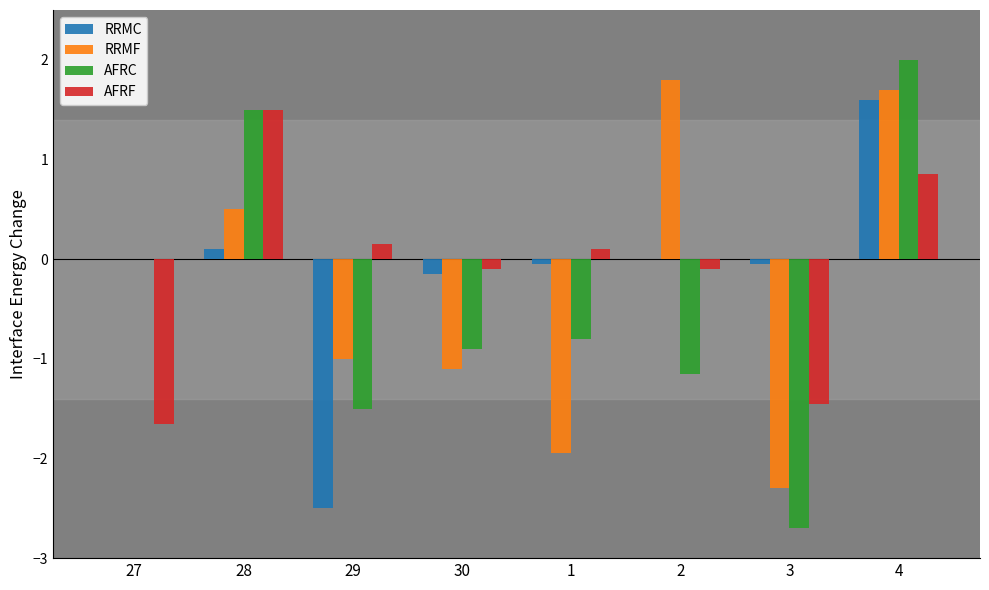

How many groups of bars are there?

8